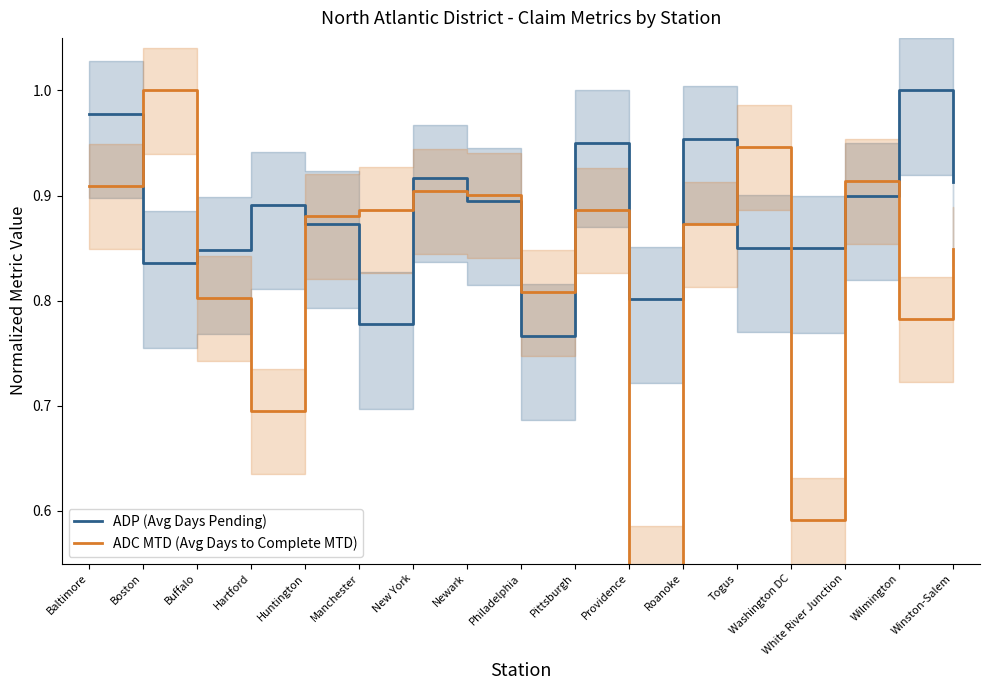

Between which two adjacent categories do ADP (Avg Days Pending) and ADC MTD (Avg Days to Complete MTD) first intersect?

Baltimore and Boston